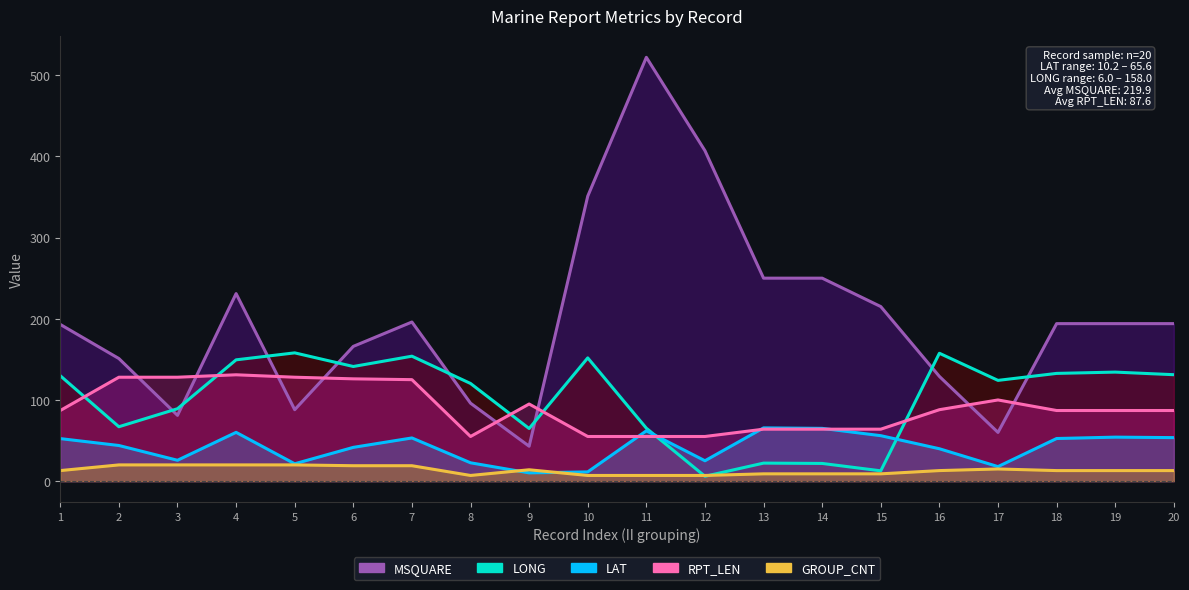

At which label is LONG closest to 82?

3